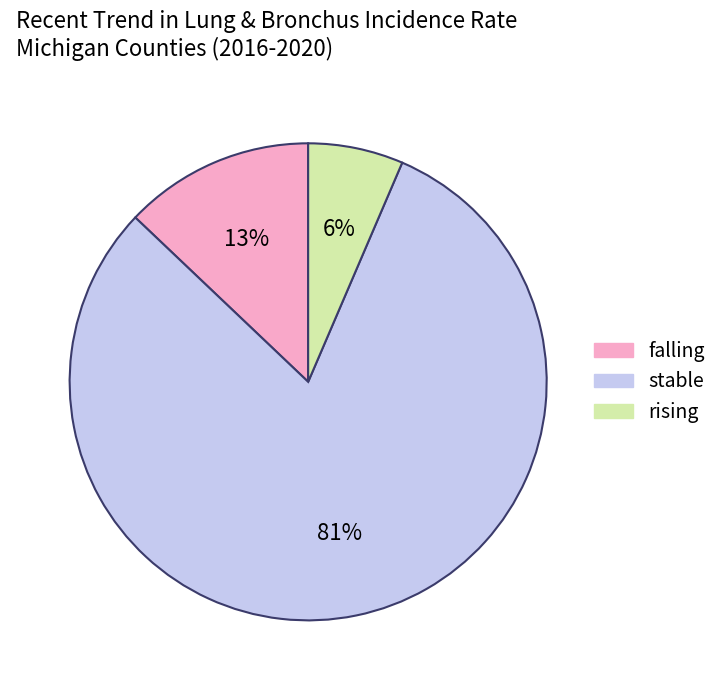

Do falling and rising together represent more than half of the pie?

No